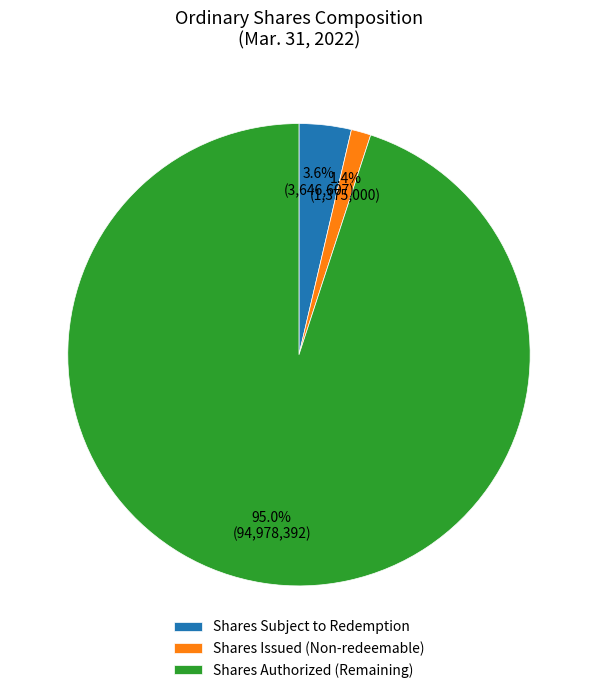

Which category has the biggest portion of the pie?

Shares Authorized (Remaining)